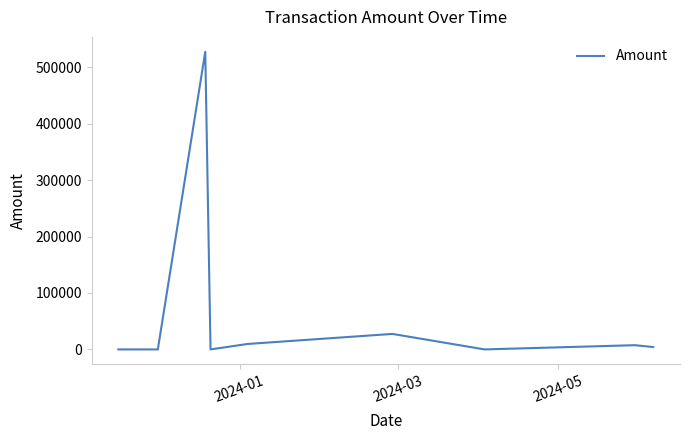

Does the chart have visible grid lines?

No